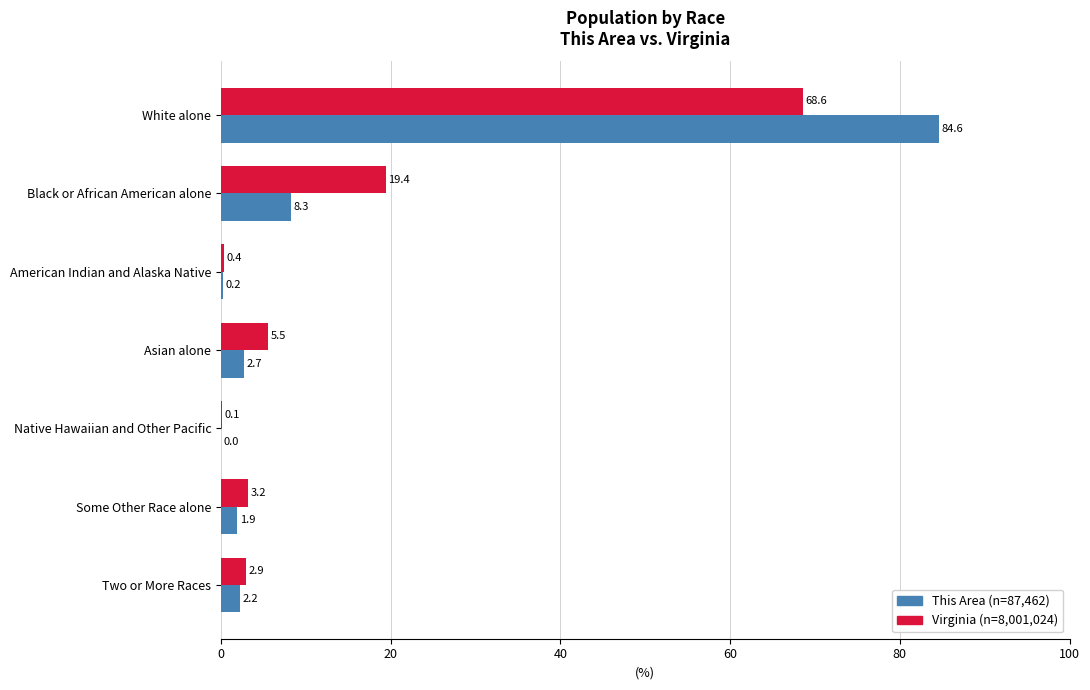

At which category is the sum across all series the highest?

White alone